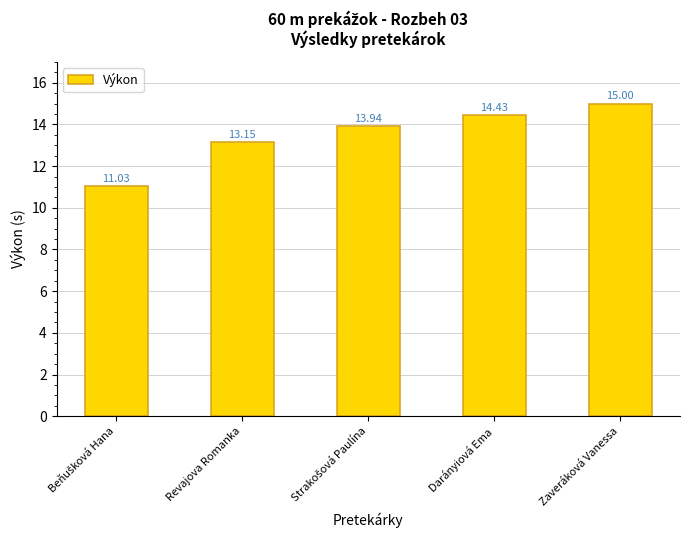

Which label corresponds to the largest value in the chart?

Zaveráková Vanessa